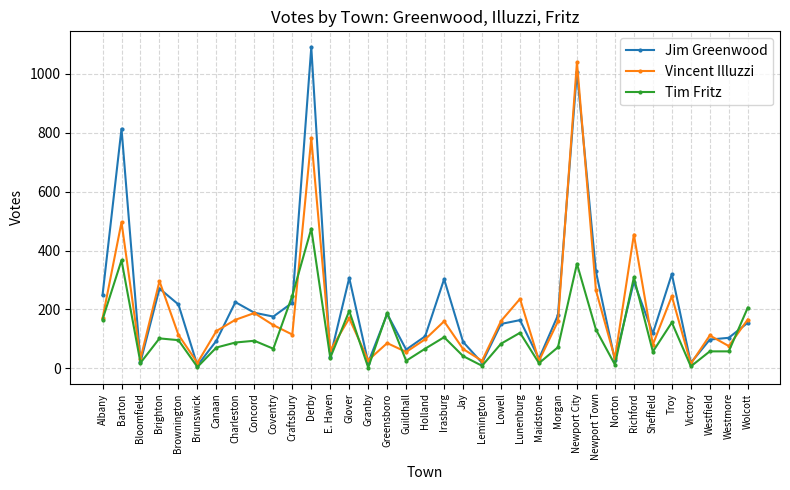

What is the label of the 24th point from the right?

Derby